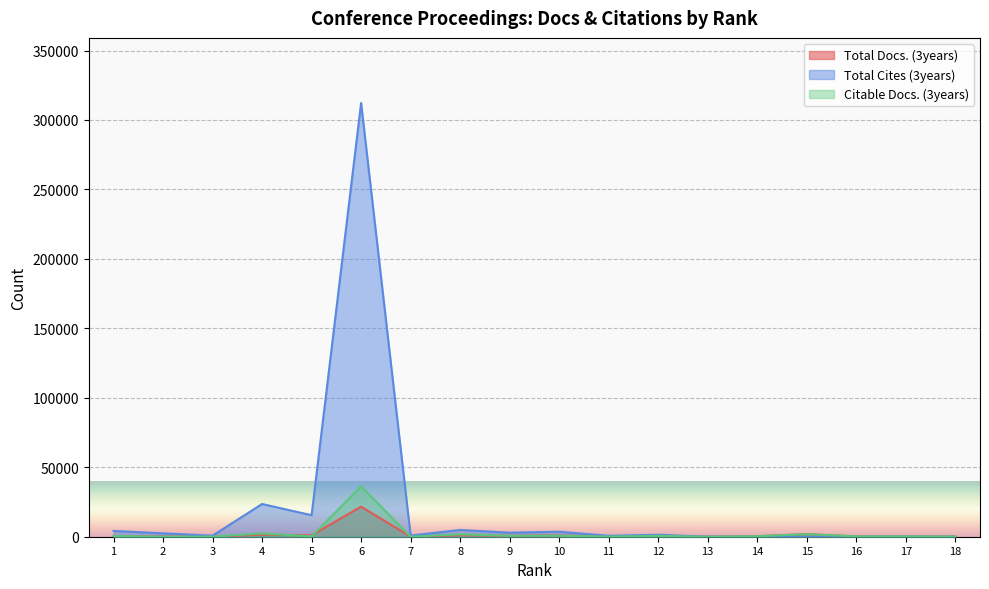

Where does the Total Docs. (3years) series first go above 386?

4